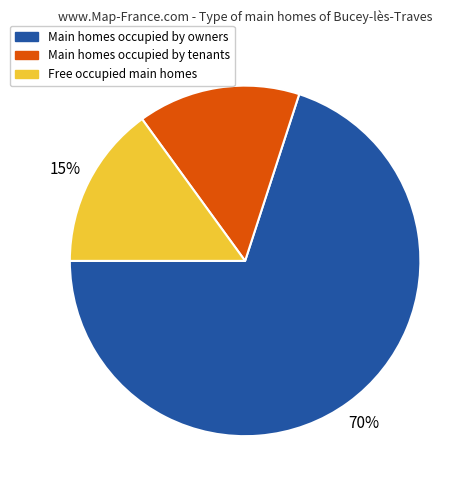

To the nearest percent, what percentage of the pie is Free occupied main homes?

15%